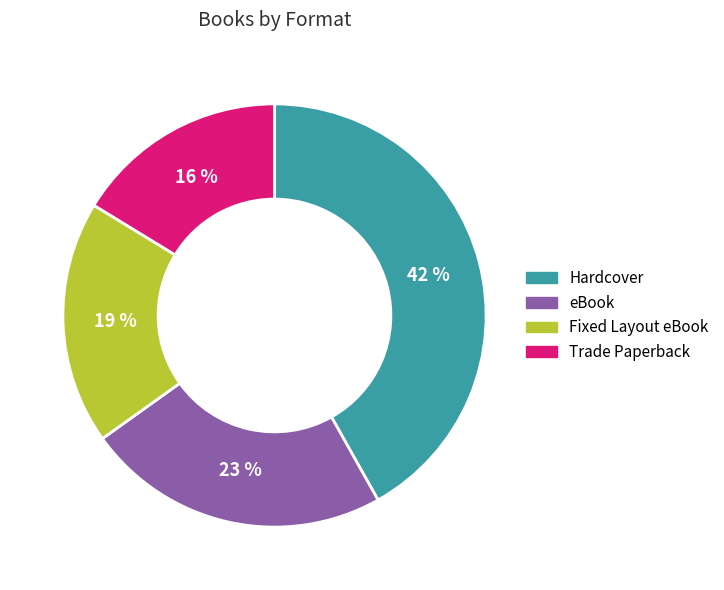

Which slice is the smallest?

Trade Paperback